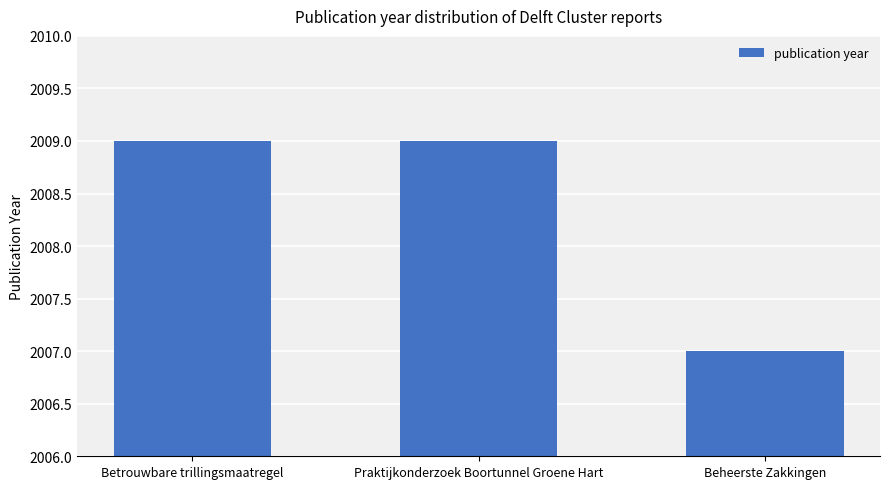

True or false: the data shows 3546 at Betrouwbare trillingsmaatregel.

False